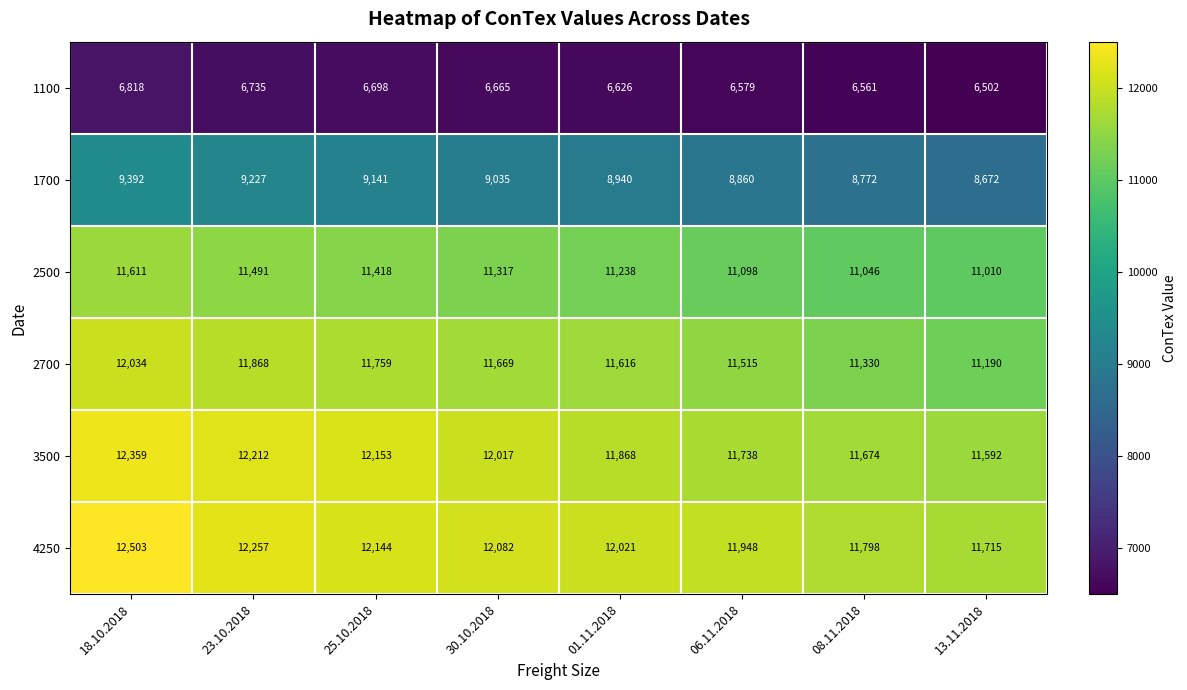

Read the 1700 value at 23.10.2018, to the nearest 50.

9250